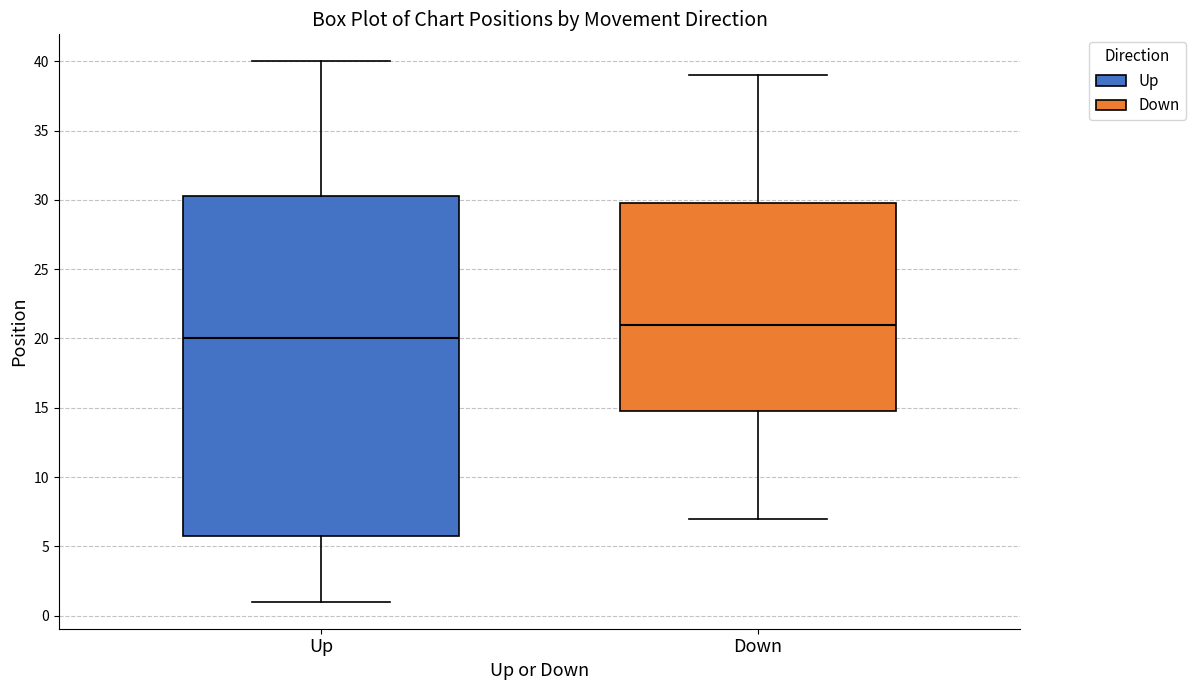

Reading left to right, read every box against the y-axis: the position of its median line, the range the box covers, and the ends of its whiskers. The values are not printed on the chart, so give them approximately, as read against the axis.

Up: median 20.0, box 6.0 to 30.5, whiskers 1.0 to 40.0
Down: median 21.0, box 15.0 to 30.0, whiskers 7.0 to 39.0